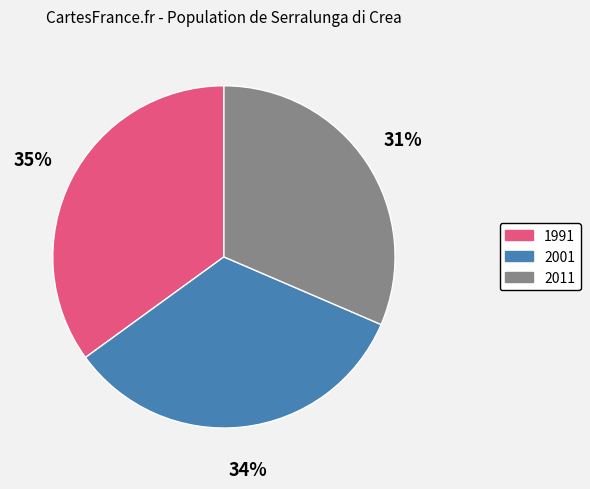

Is 2001 the majority of the pie?

No